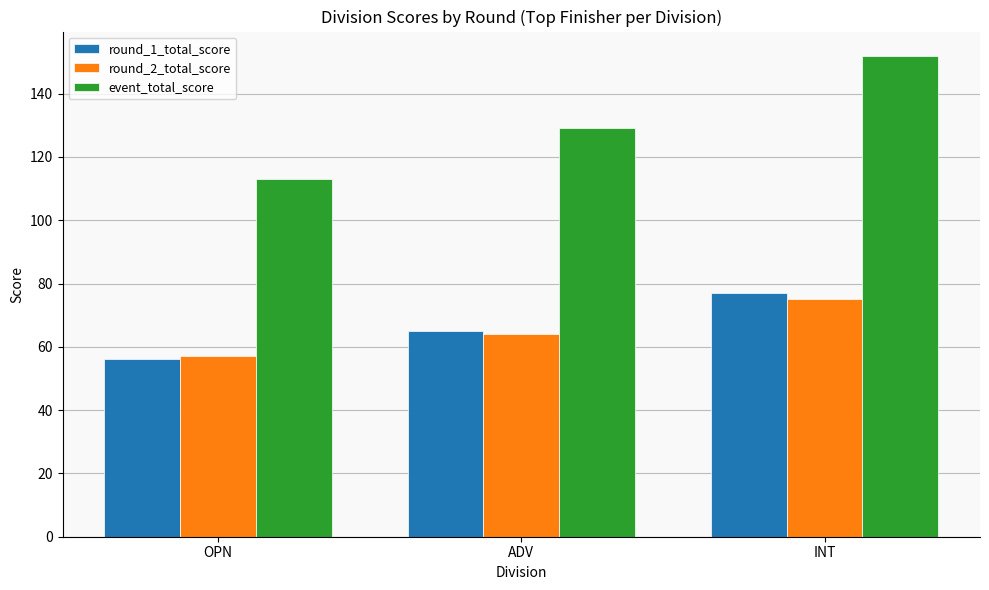

Reading left to right, transcribe all the data shown in this chart.

round_1_total_score: 56	65	77
round_2_total_score: 57	64	75
event_total_score: 113	129	152